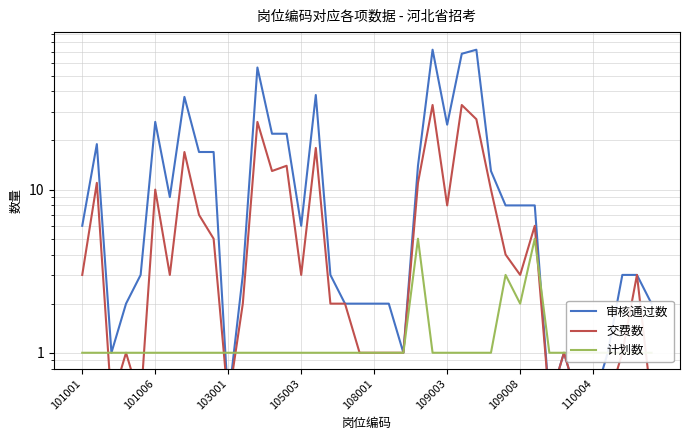

How many lines are shown in the chart?

3